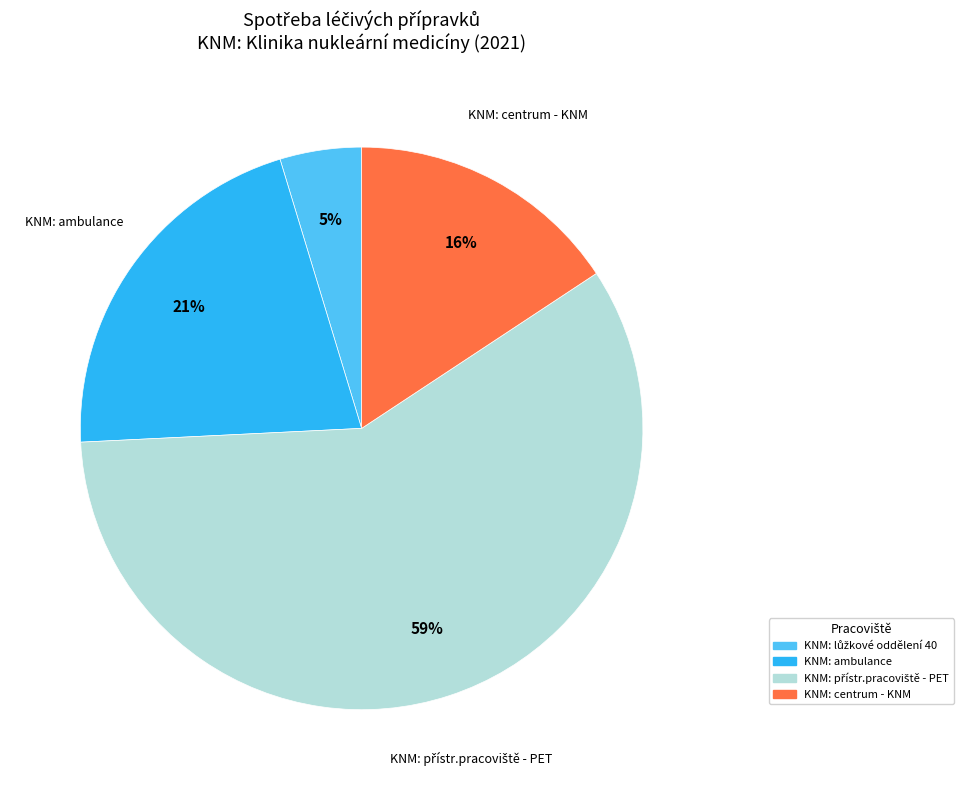

To the nearest percent, what is the average slice percentage?

25%